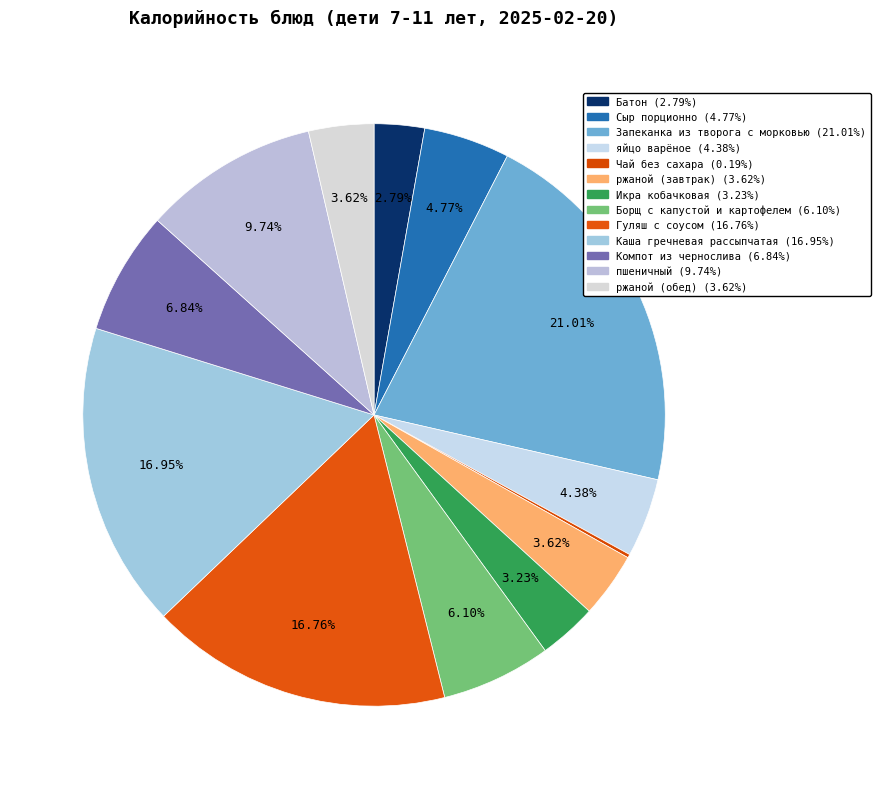

Does any single category account for the majority?

No